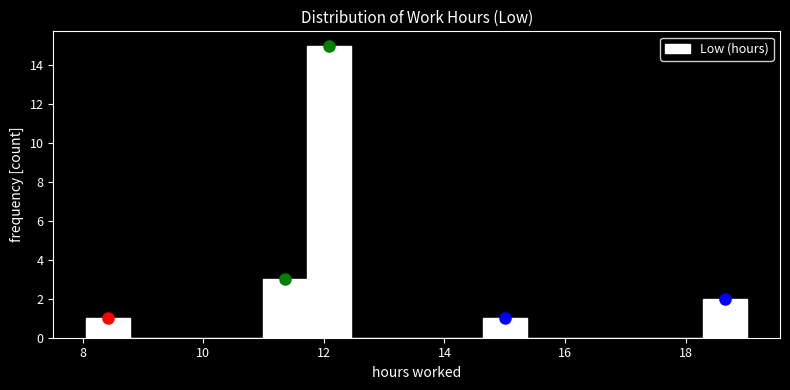

Read against the x-axis, roughly where is the centre of the tallest bar?

12.0